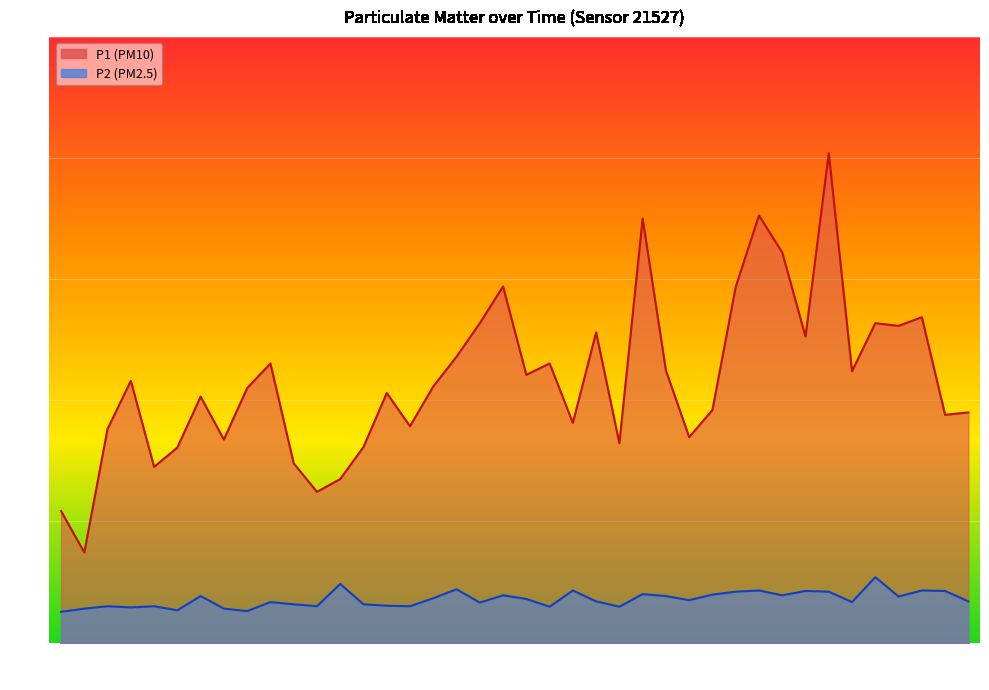

What is the difference between the highest and lowest values at 00:42?

9.6